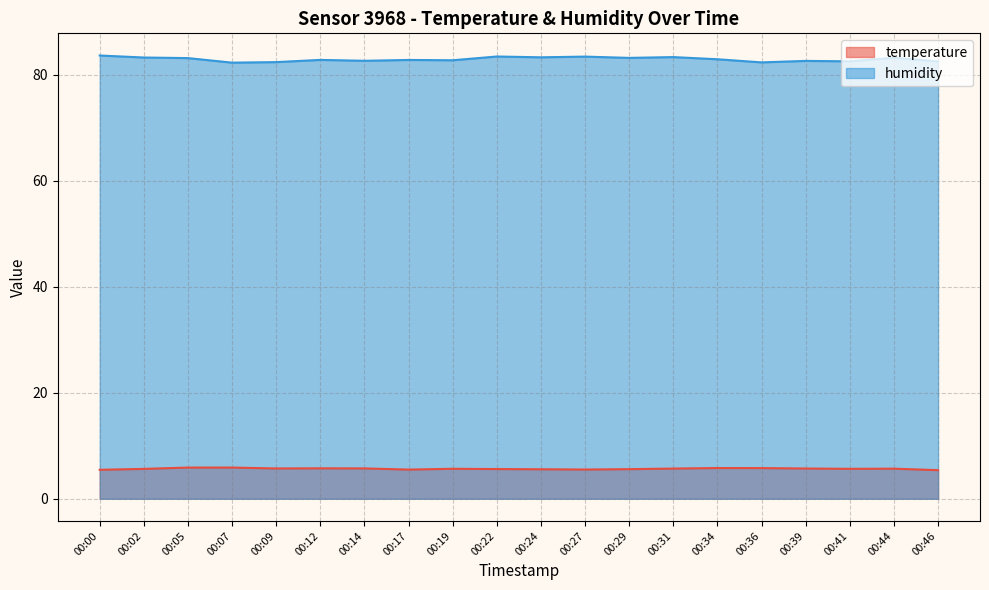

At which label does humidity reach its minimum?

00:07